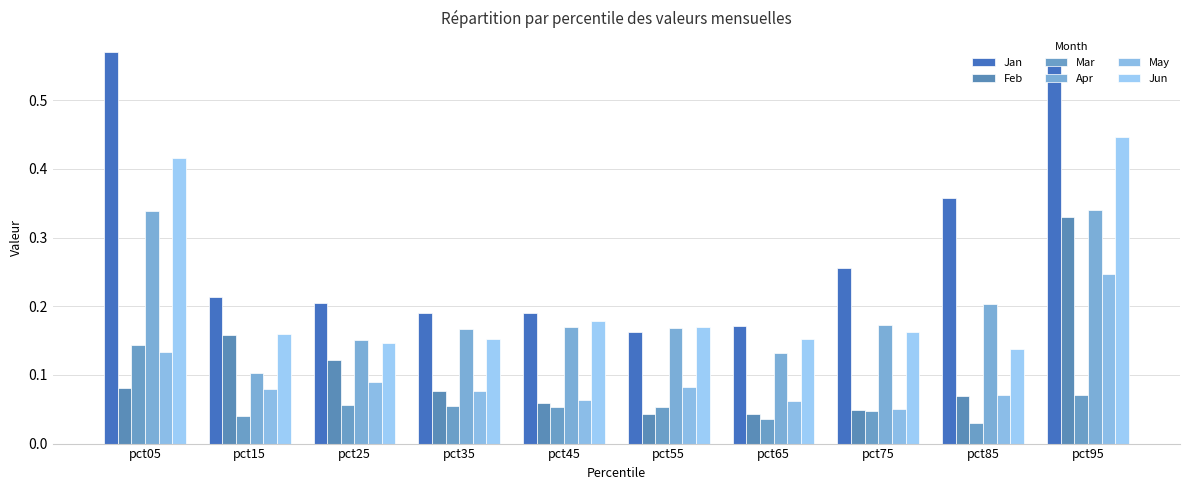

Does the chart contain any negative values?

No